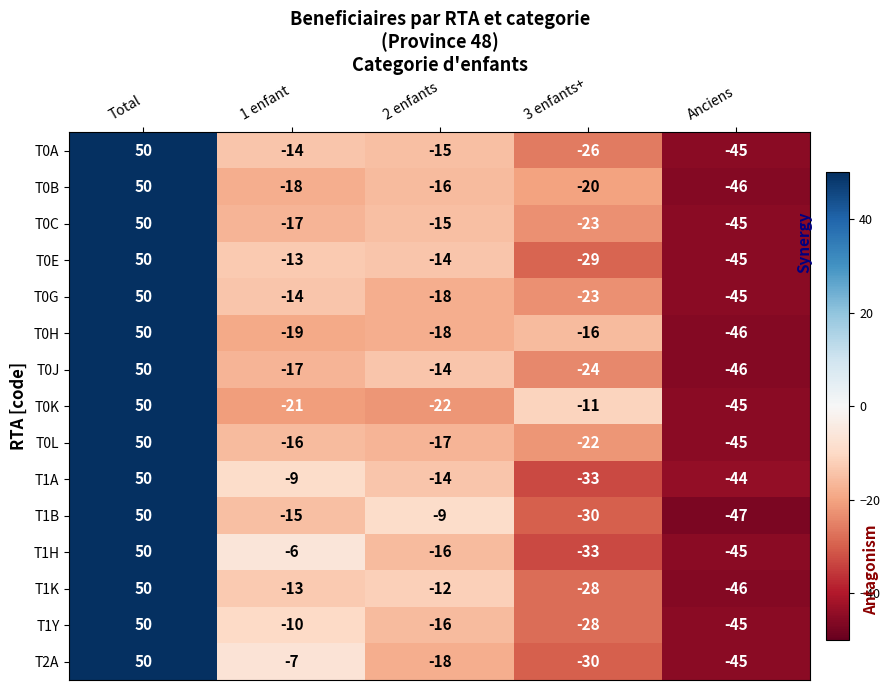

The T0E series shows -6 at 1 enfant. True or false?

False